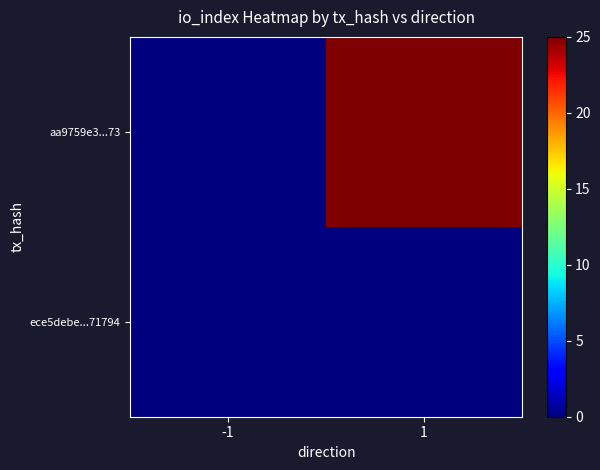

Which series has the largest total across all categories?

aa9759e3...73